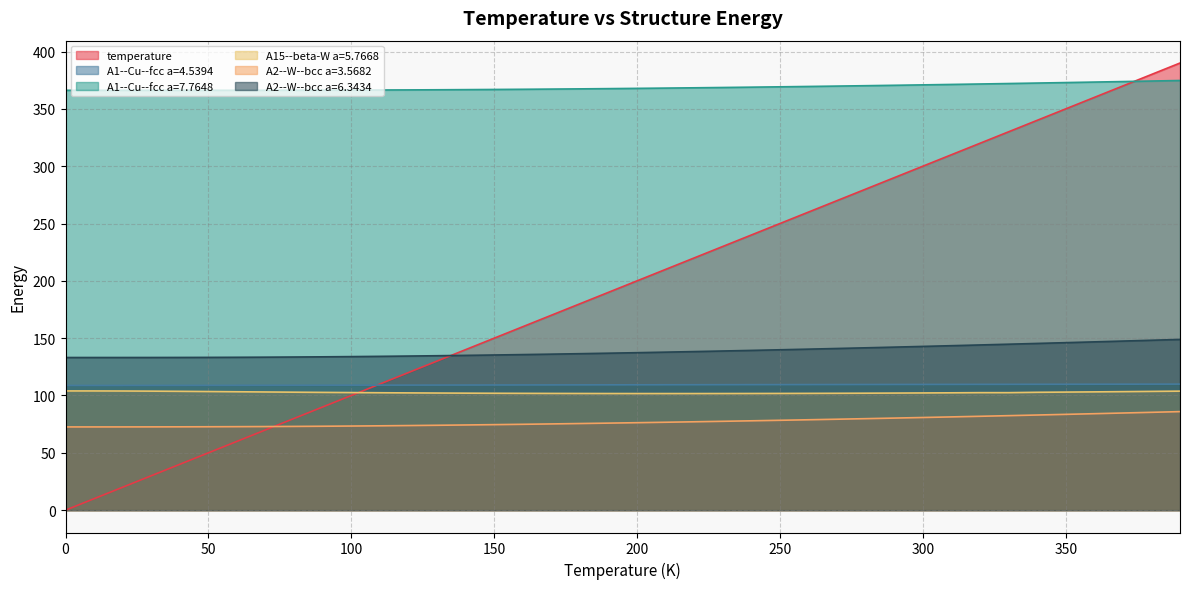

What is the sum of all A1--Cu--fcc a=4.5394 values?

4372.5